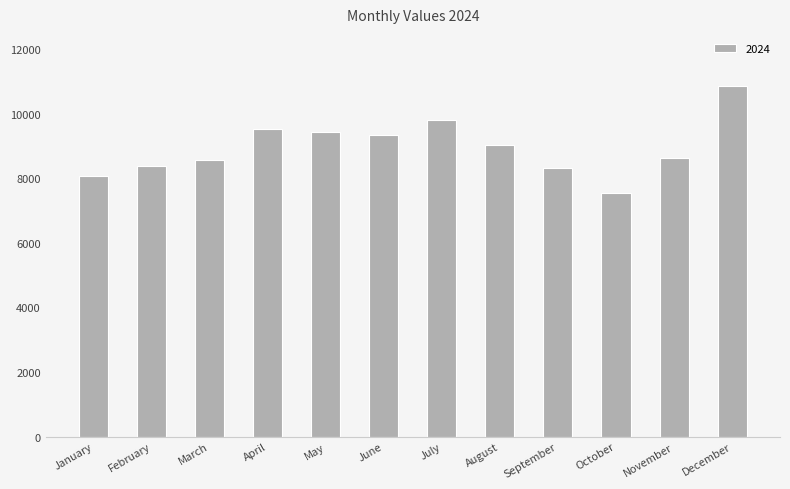

Which label corresponds to the smallest value in the chart?

October